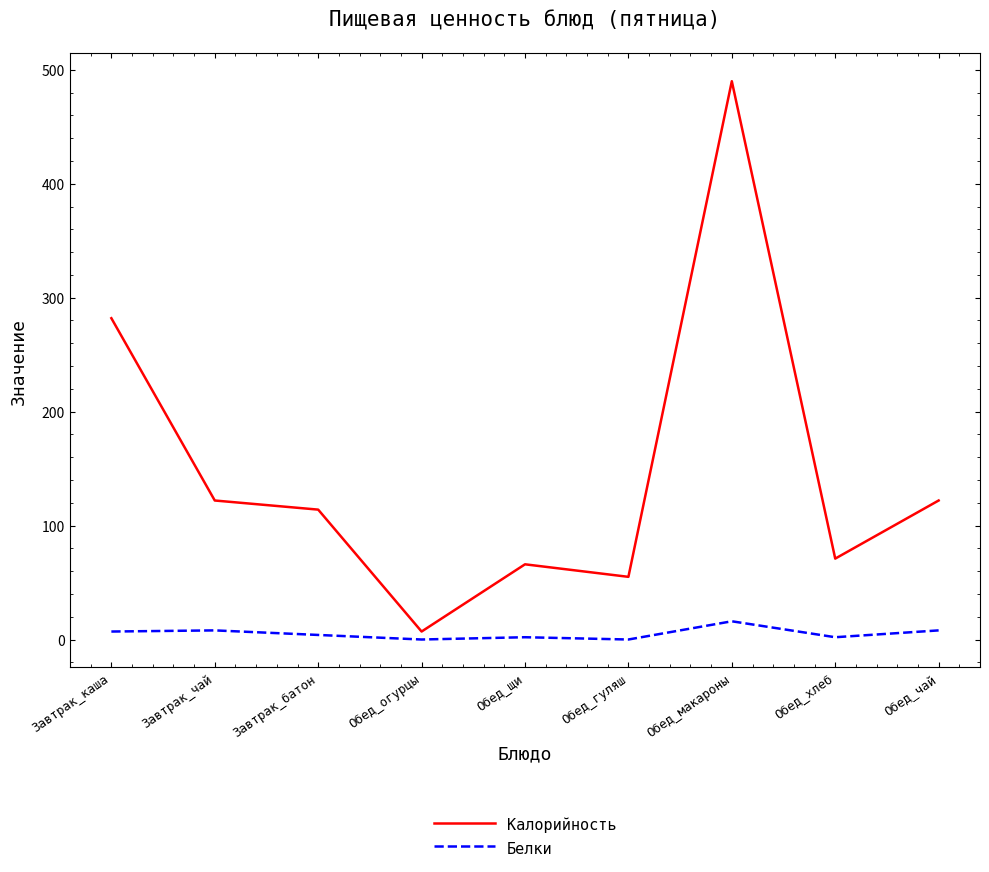

Where is Калорийность nearest to the value 248?

Завтрак_каша